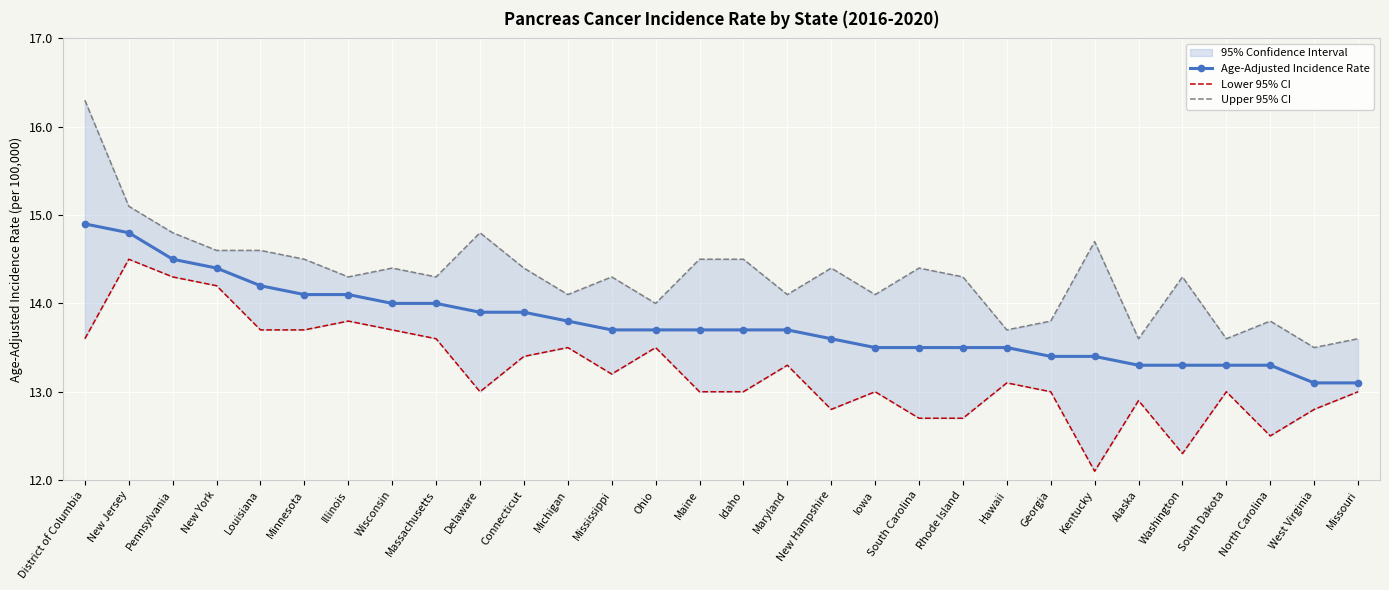

What is the greatest value displayed?

16.3